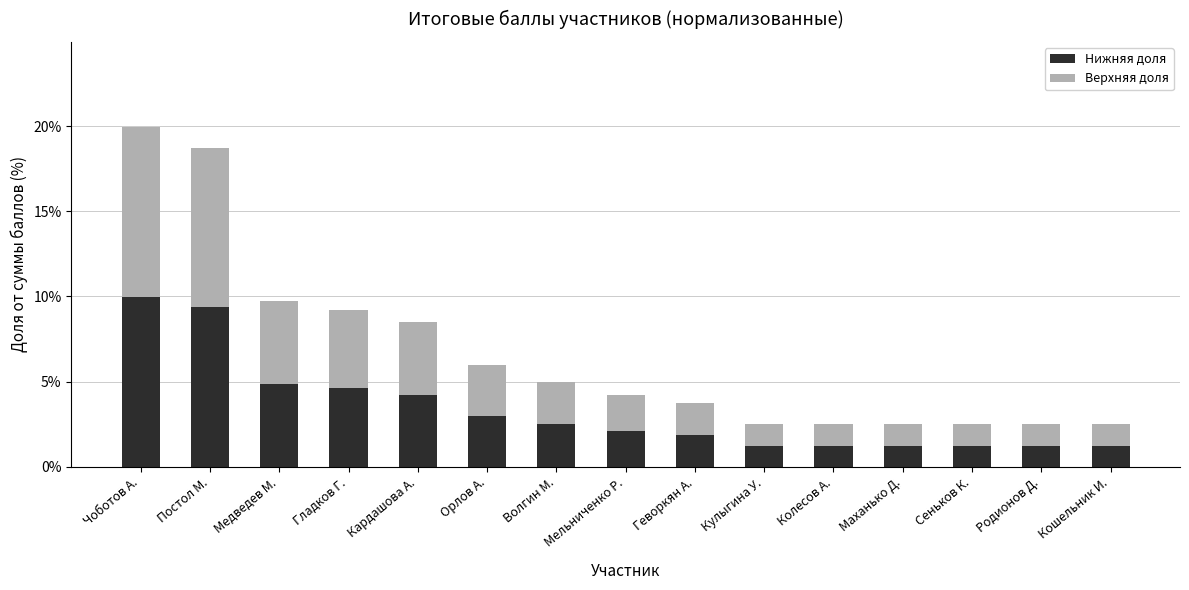

Is it true that Нижняя доля equals 1.2 at Маханько Д.?

True